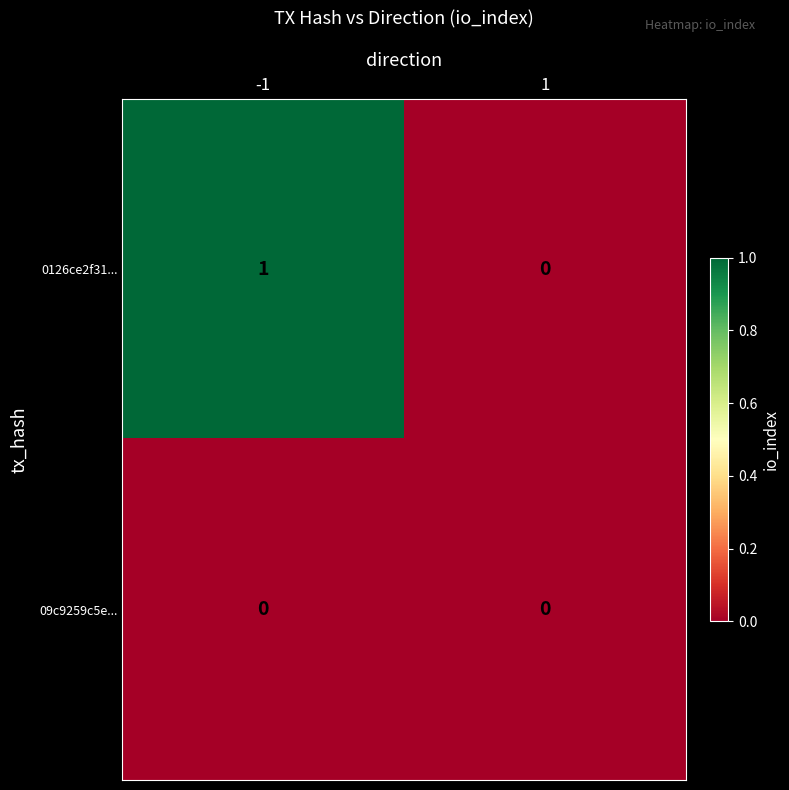

At -1, list the series in order from largest to smallest.

0126ce2f31..., 09c9259c5e...